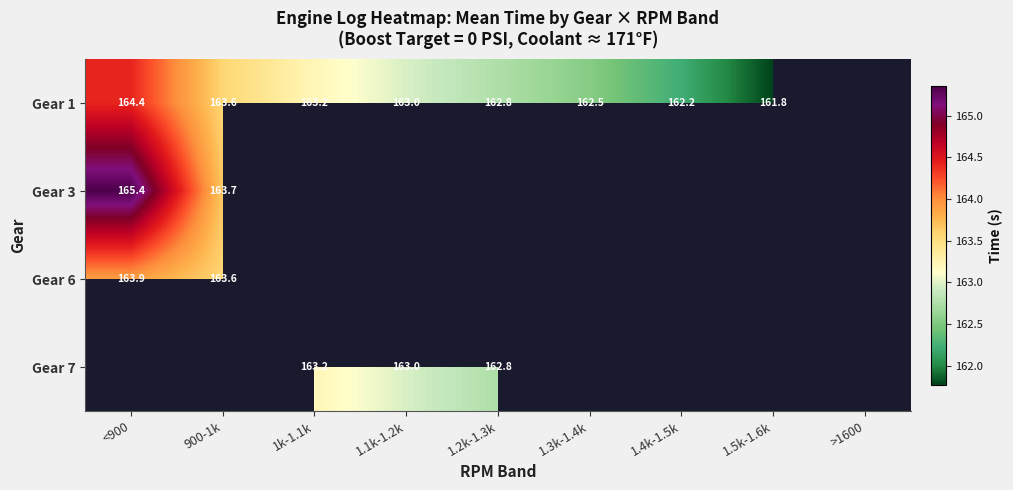

True or false: Gear 3 has a value of 163.7 at 900-1k.

True